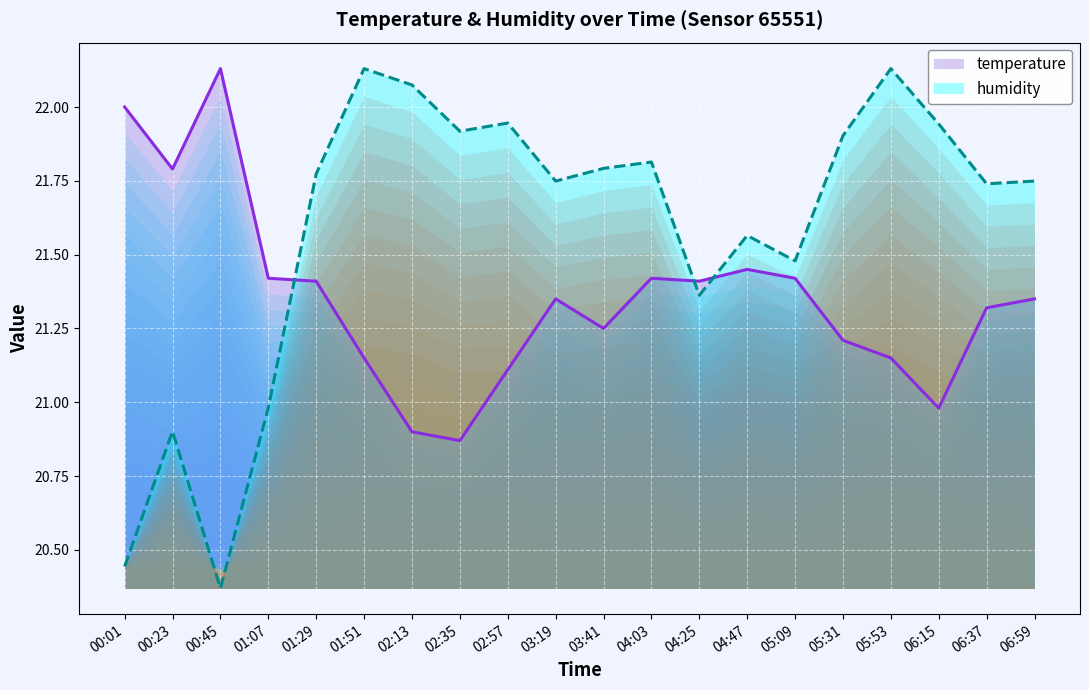

Reading left to right, what are all the values shown in this chart?

temperature: 00:01=22.0	00:23=21.8	00:45=22.1	01:07=21.4	01:29=21.4	01:51=21.1	02:13=20.9	02:35=20.9	02:57=21.1	03:19=21.4	03:41=21.2	04:03=21.4	04:25=21.4	04:47=21.4	05:09=21.4	05:31=21.2	05:53=21.1	06:15=21.0	06:37=21.3	06:59=21.4
humidity: 00:01=20.4	00:23=20.9	00:45=20.4	01:07=21.0	01:29=21.8	01:51=22.1	02:13=22.1	02:35=21.9	02:57=21.9	03:19=21.7	03:41=21.8	04:03=21.8	04:25=21.4	04:47=21.6	05:09=21.5	05:31=21.9	05:53=22.1	06:15=21.9	06:37=21.7	06:59=21.7